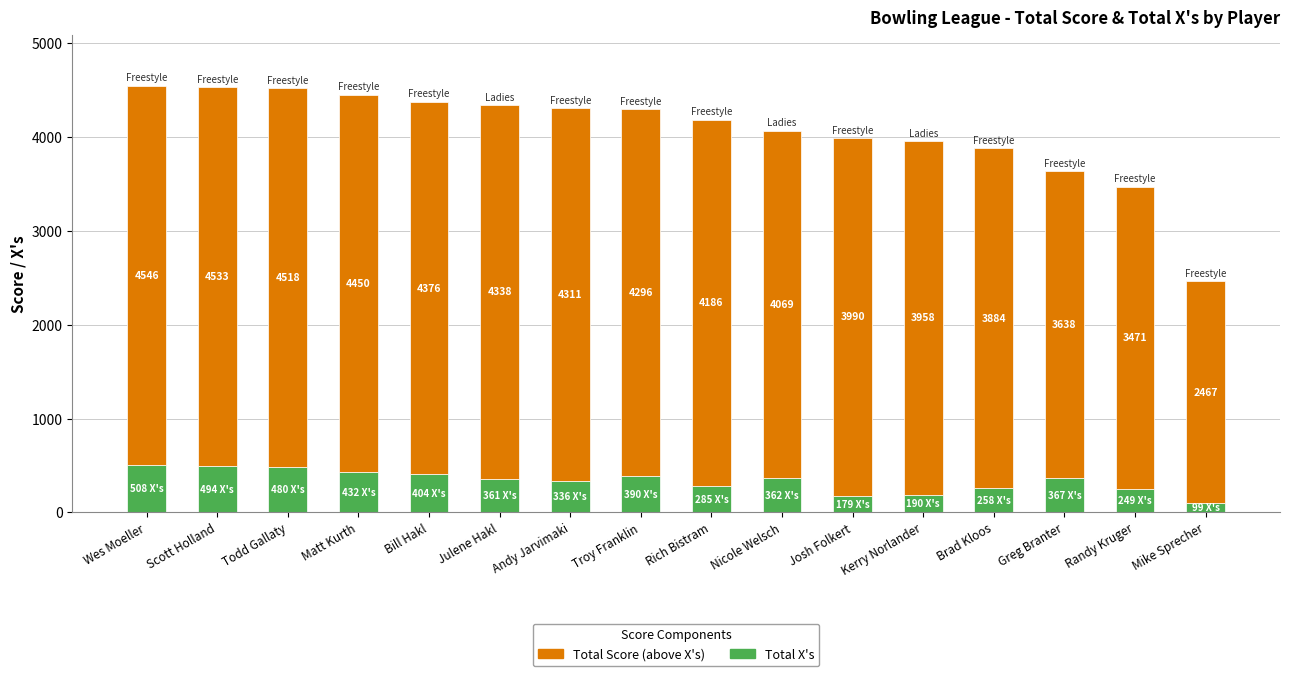

Does the chart contain stacked bars?

Yes